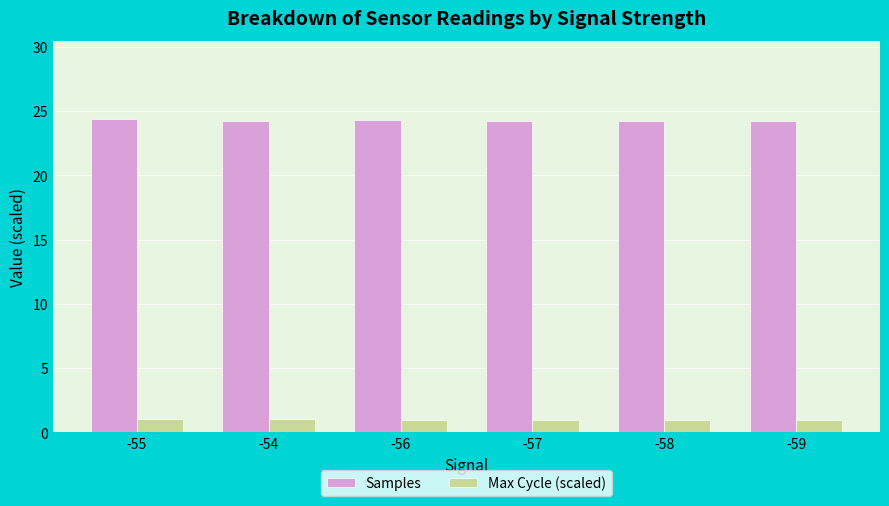

What is the total value across all series at -54?

25.2